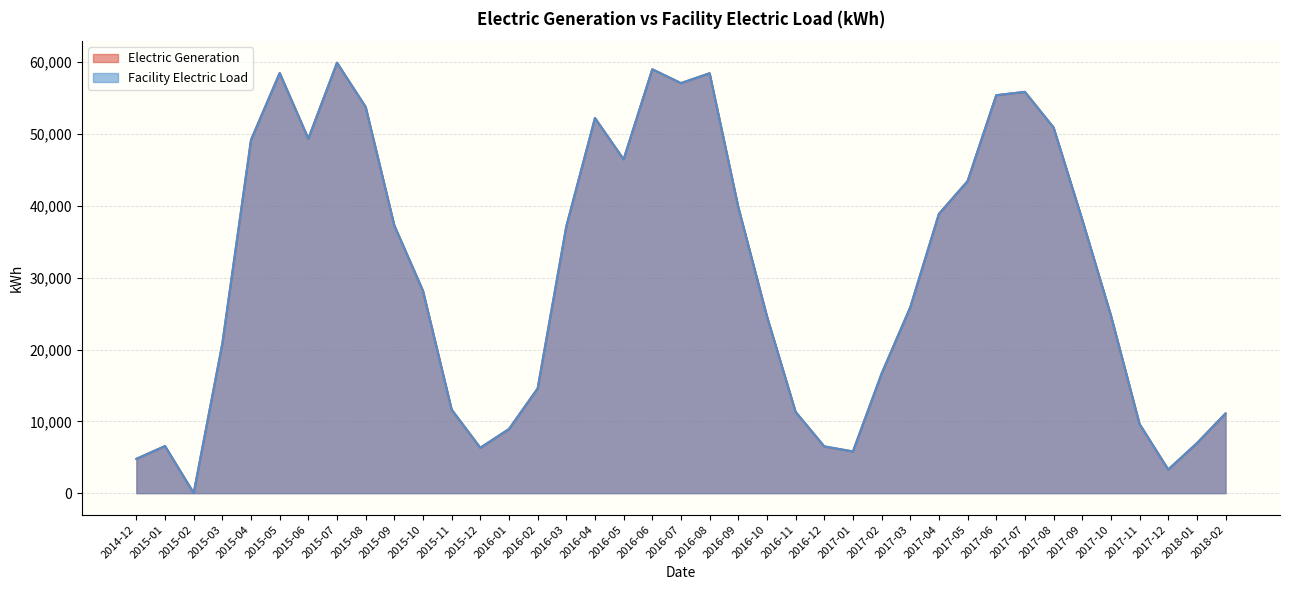

What is the difference between the maximum and minimum values in the Electric Generation series?

59922.8